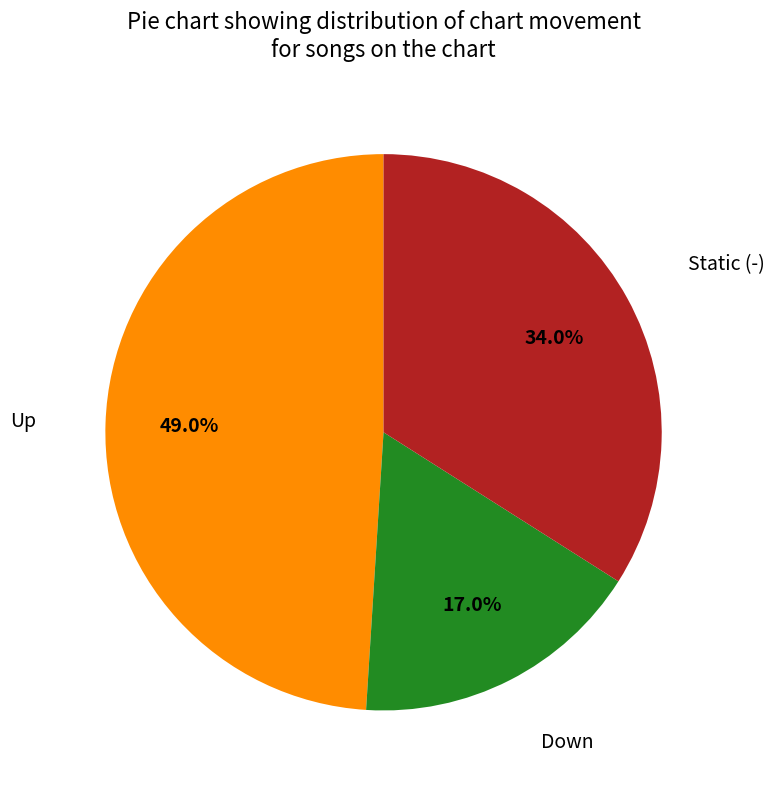

Is there a majority slice in this chart?

No